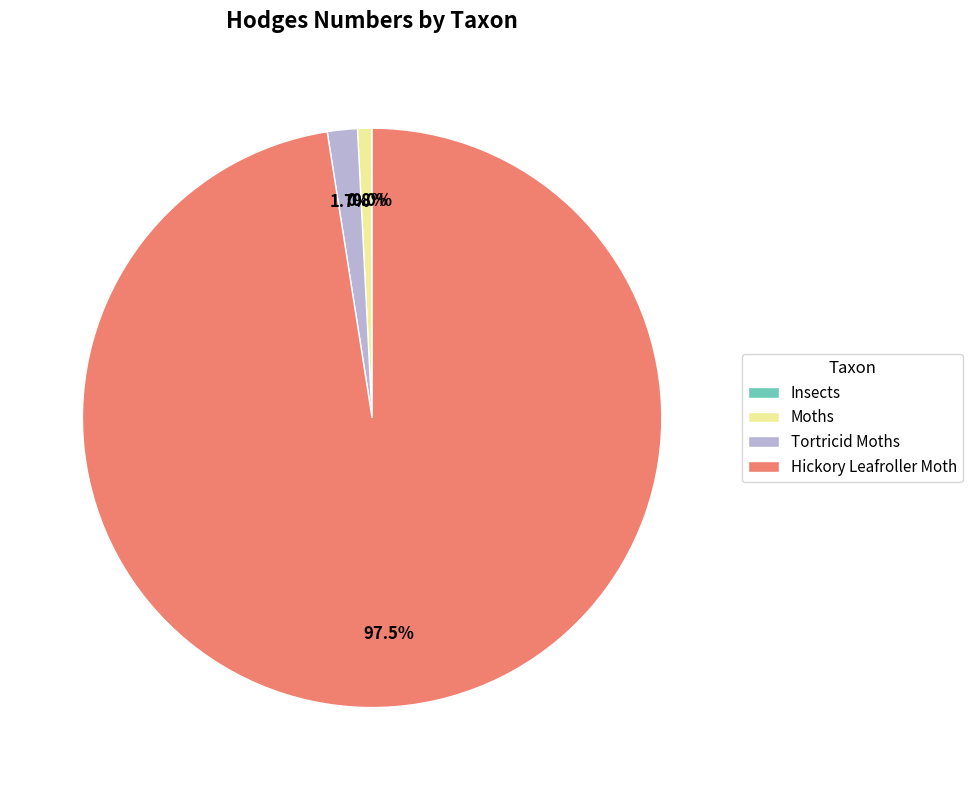

Is there a majority slice in this chart?

Yes